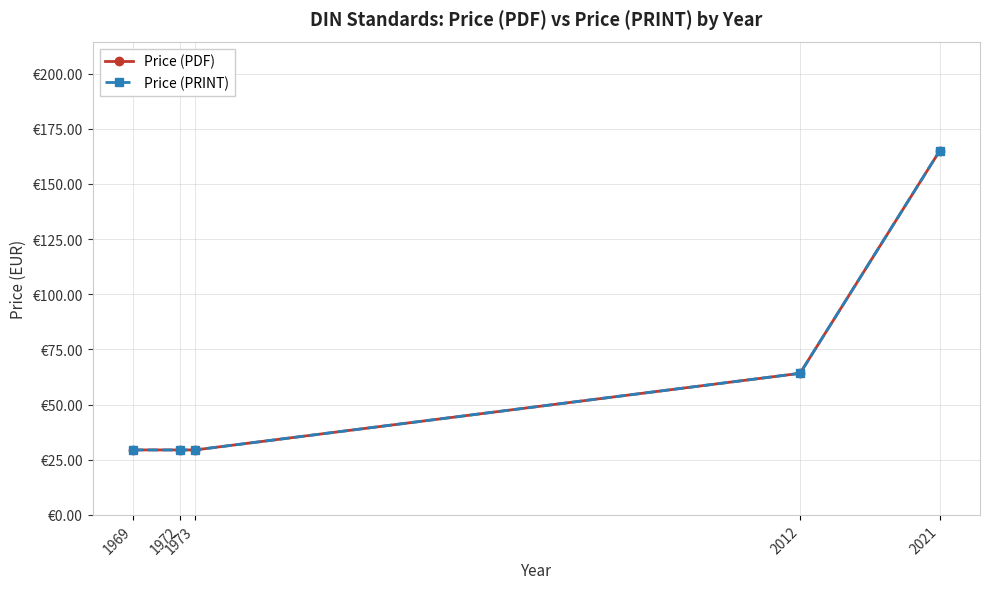

Which series has the largest total across all categories?

Price (PDF)